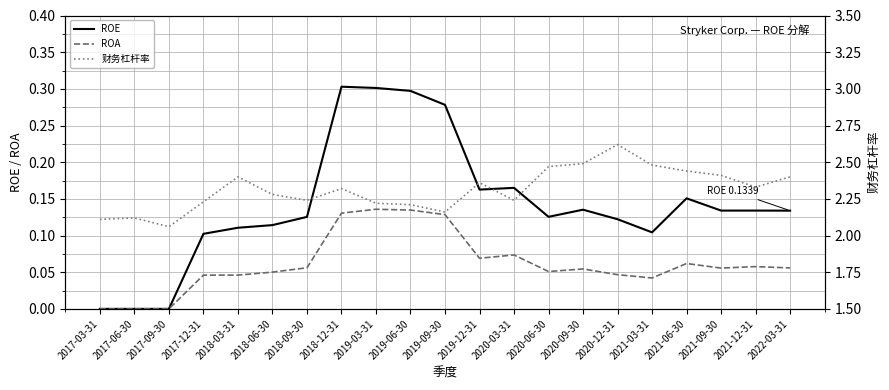

How many lines are shown in the chart?

3